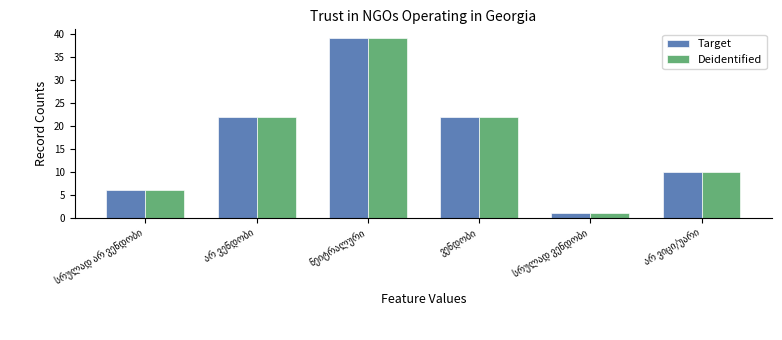

At how many categories does at least one series exceed 3?

5